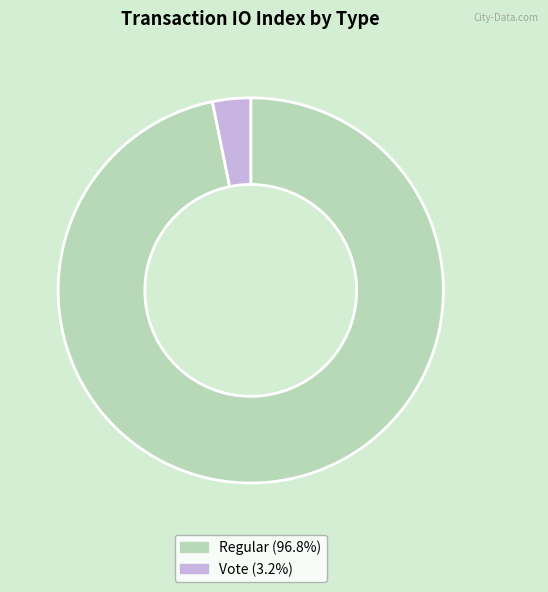

Does any single category account for the majority?

Yes